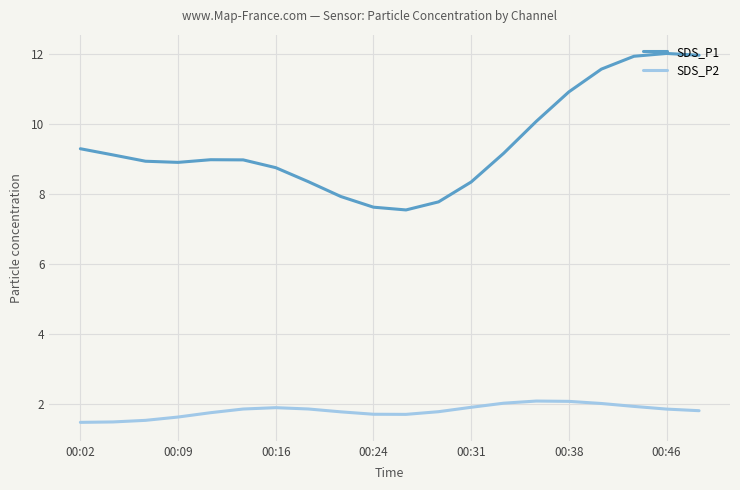

Which series has the largest total across all categories?

SDS_P1